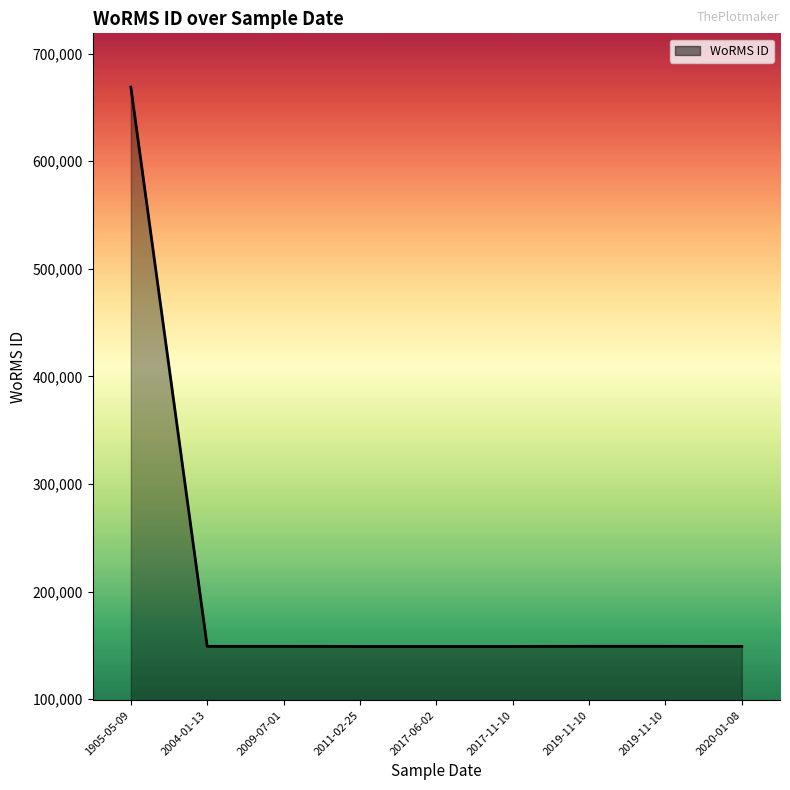

Does the chart display data point markers on the line(s)?

No